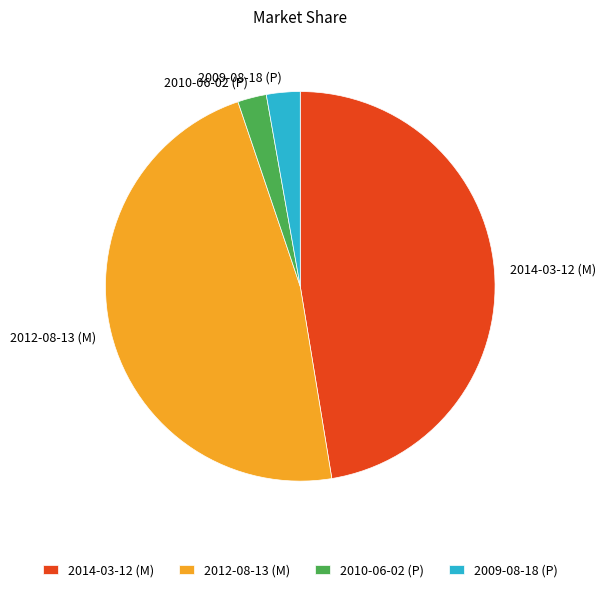

Is the sum of 2009-08-18 (P) and 2010-06-02 (P) greater than half?

No